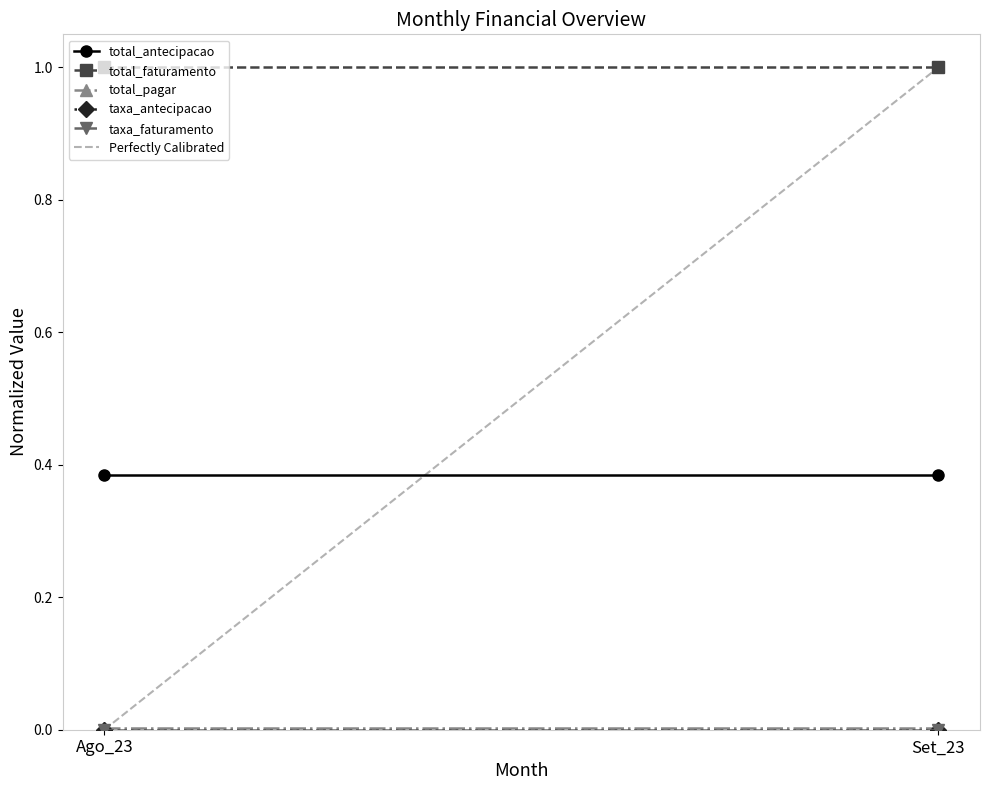

List the labels in order of taxa_antecipacao value, largest first.

Ago_23, Set_23